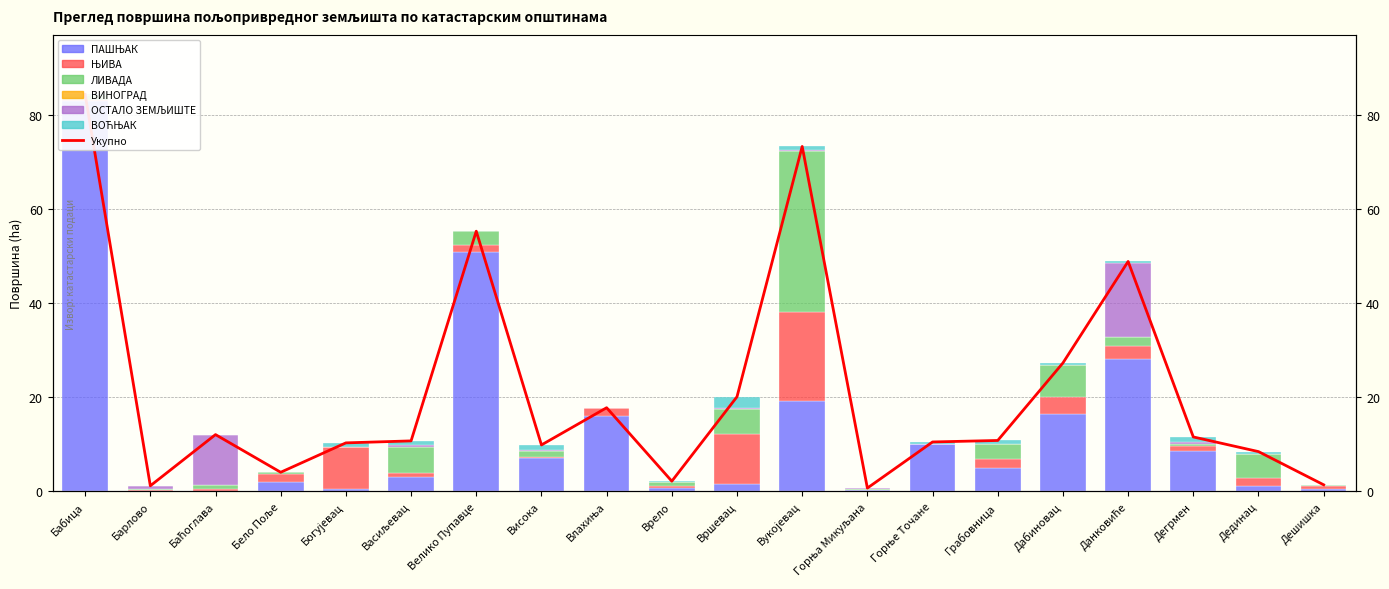

Reading right to left, transcribe all the data shown in this chart.

ПАШЊАК: Дешишка=0.4	Дединац=1.1	Дегрмен=8.6	Данковиће=28.1	Дабиновац=16.4	Грабовница=4.9	Горње Точане=10.0	Горња Микуљана=0.2	Вукојевац=19.2	Вршевац=1.6	Врело=0.7	Влахиња=16.0	Висока=7.1	Велико Пупавце=50.9	Васиљевац=3.0	Богујевац=0.6	Бело Поље=2.0	Баћоглава=0.1	Барлово=0.1	Бабица=83.0
ЊИВА: Дешишка=0.8	Дединац=1.8	Дегрмен=1.0	Данковиће=2.7	Дабиновац=3.7	Грабовница=2.0	Горње Точане=0.0	Горња Микуљана=0.0	Вукојевац=18.9	Вршевац=10.6	Врело=0.4	Влахиња=1.8	Висока=0.2	Велико Пупавце=1.4	Васиљевац=0.9	Богујевац=8.8	Бело Поље=1.7	Баћоглава=0.3	Барлово=0.2	Бабица=0.0
ЛИВАДА: Дешишка=0.2	Дединац=5.0	Дегрмен=0.6	Данковиће=1.9	Дабиновац=6.7	Грабовница=3.2	Горње Точане=0.0	Горња Микуљана=0.4	Вукојевац=34.4	Вршевац=5.3	Врело=1.0	Влахиња=0.0	Висока=1.2	Велико Пупавце=3.0	Васиљевац=5.6	Богујевац=0.0	Бело Поље=0.4	Баћоглава=1.0	Барлово=0.2	Бабица=1.2
ВИНОГРАД: Дешишка=0.0	Дединац=0.0	Дегрмен=0.0	Данковиће=0.0	Дабиновац=0.0	Грабовница=0.0	Горње Точане=0.0	Горња Микуљана=0.0	Вукојевац=0.0	Вршевац=0.2	Врело=0.0	Влахиња=0.0	Висока=0.0	Велико Пупавце=0.0	Васиљевац=0.0	Богујевац=0.0	Бело Поље=0.0	Баћоглава=0.0	Барлово=0.0	Бабица=0.0
ОСТАЛО ЗЕМЉИШТЕ: Дешишка=0.0	Дединац=0.0	Дегрмен=0.3	Данковиће=15.7	Дабиновац=0.0	Грабовница=0.1	Горње Точане=0.0	Горња Микуљана=0.1	Вукојевац=0.0	Вршевац=0.1	Врело=0.0	Влахиња=0.0	Висока=0.2	Велико Пупавце=0.0	Васиљевац=0.4	Богујевац=0.0	Бело Поље=0.0	Баћоглава=10.6	Барлово=0.8	Бабица=0.0
ВОЋЊАК: Дешишка=0.0	Дединац=0.6	Дегрмен=1.1	Данковиће=0.4	Дабиновац=0.4	Грабовница=0.7	Горње Точане=0.5	Горња Микуљана=0.0	Вукојевац=0.8	Вршевац=2.4	Врело=0.1	Влахиња=0.0	Висока=1.1	Велико Пупавце=0.0	Васиљевац=0.8	Богујевац=0.8	Бело Поље=0.0	Баћоглава=0.0	Барлово=0.0	Бабица=0.0